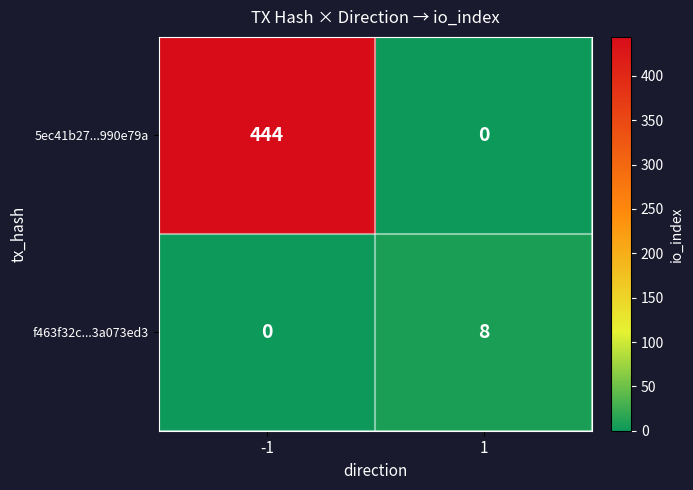

How many series are shown in this chart?

2